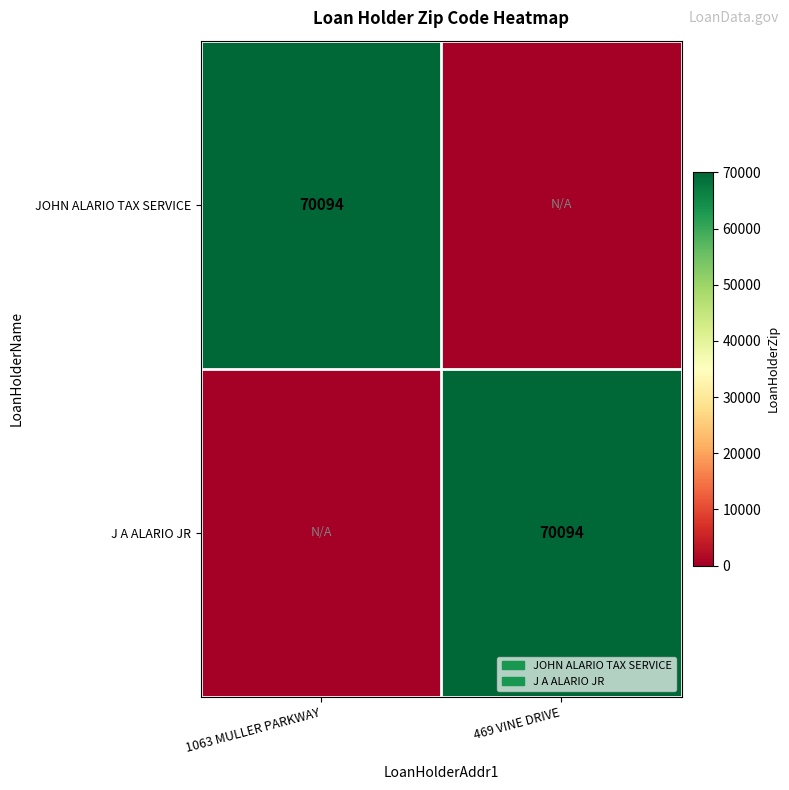

At which category is the sum across all series the highest?

1063 MULLER PARKWAY